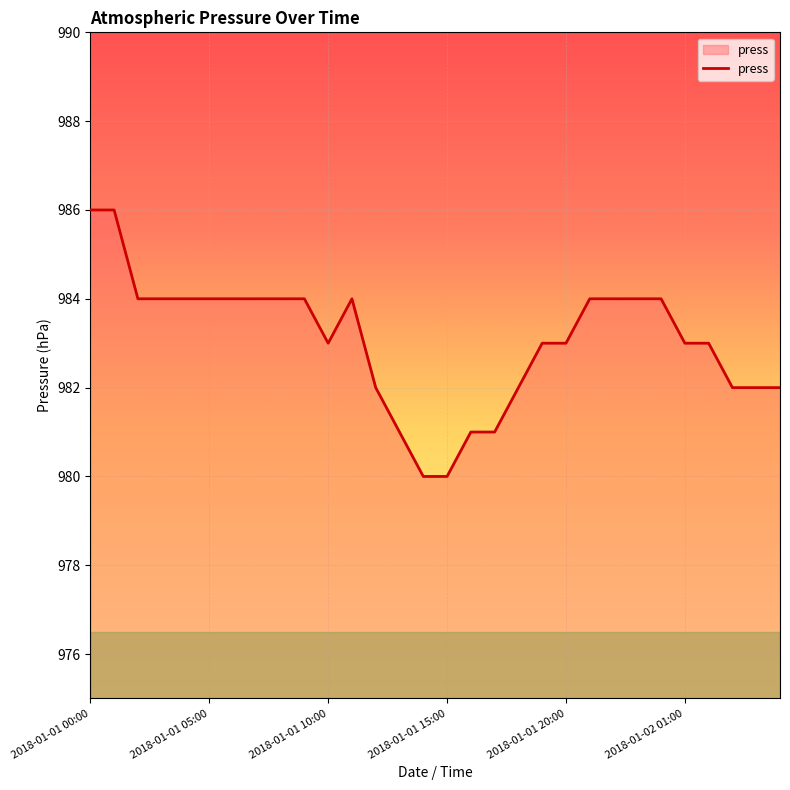

What is the greatest value displayed?

986